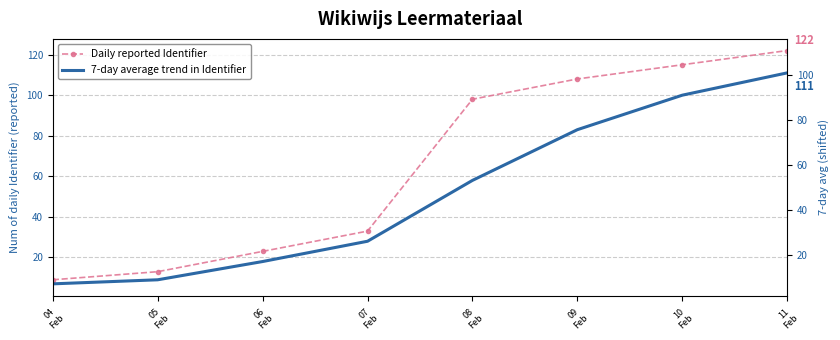

True or false: Daily reported Identifier and 7-day average trend in Identifier intersect in this chart.

False